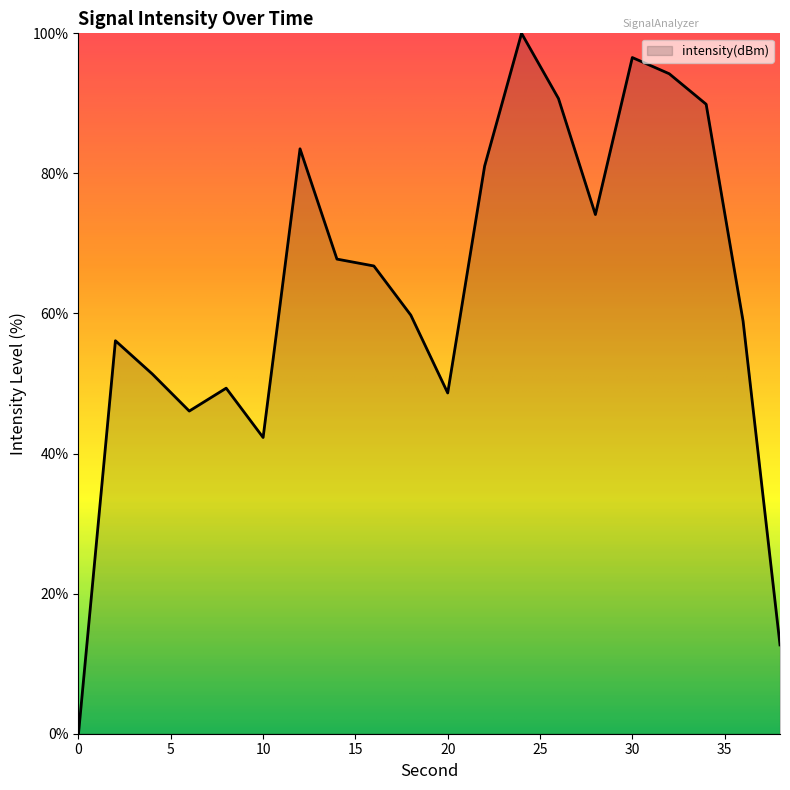

How many distinct data groups are displayed?

1